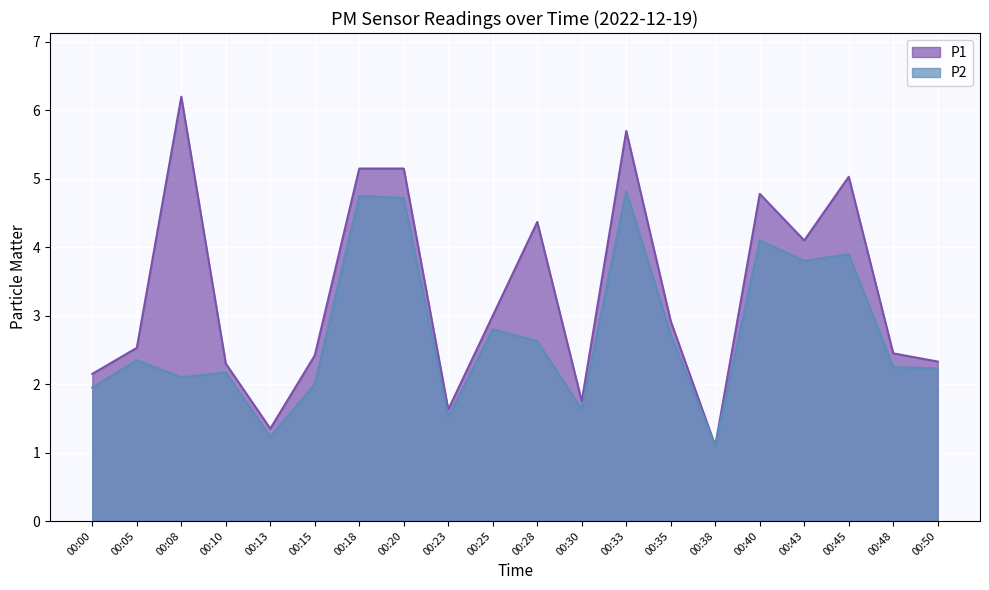

True or false: P2 has more than 2 interior local peaks.

True